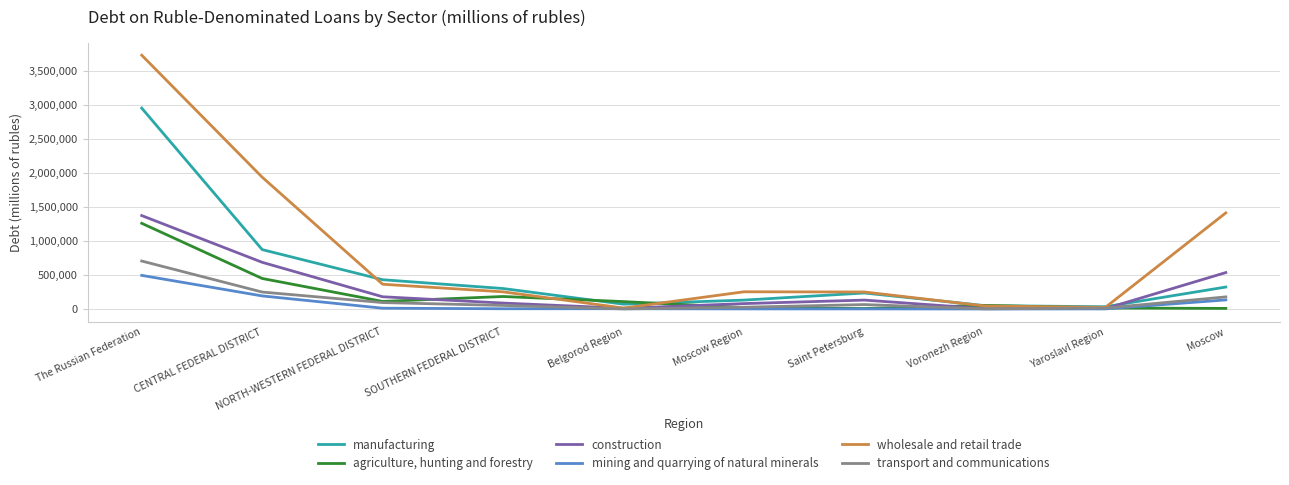

How many times do agriculture, hunting and forestry and construction cross each other?

4